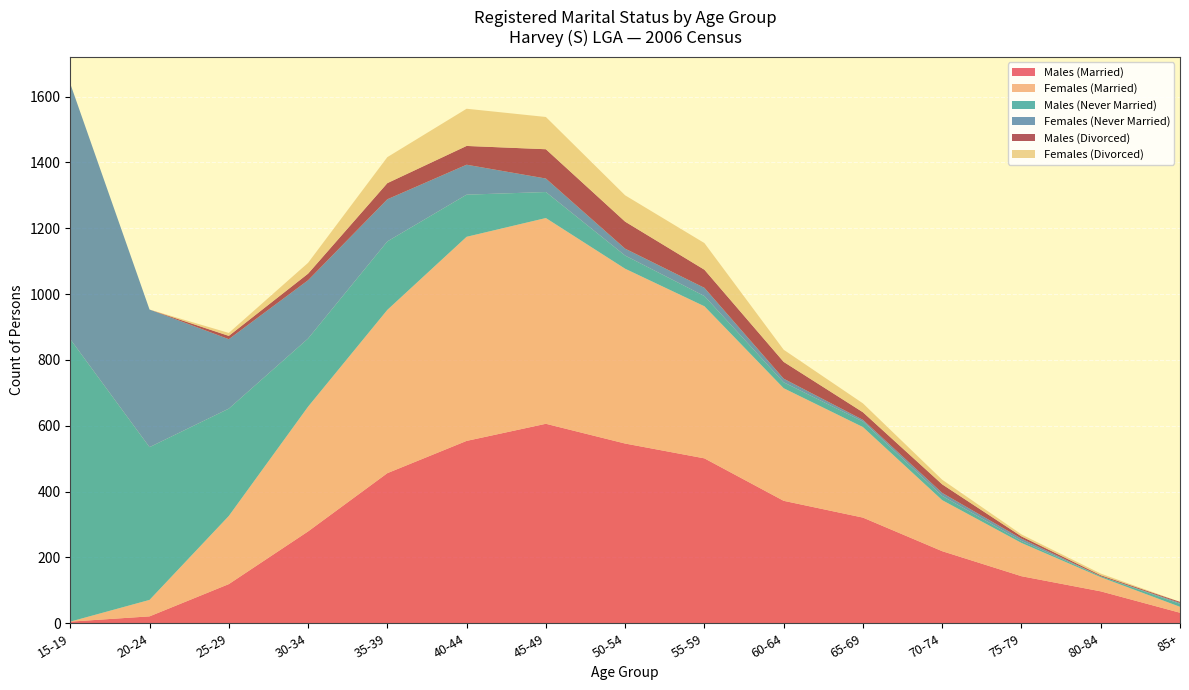

Reading left to right, transcribe all the data shown in this chart.

Males (Married): 5	21	119	279	456	554	606	546	501	372	321	219	143	97	32
Females (Married): 0	50	207	379	496	620	625	531	462	342	275	155	101	43	18
Males (Never Married): 858	464	326	207	208	128	79	40	31	18	17	13	6	3	9
Females (Never Married): 776	418	211	177	128	91	41	21	25	11	5	9	7	0	3
Males (Divorced): 0	0	10	20	49	57	89	82	55	51	23	26	7	3	3
Females (Divorced): 0	0	9	33	79	113	98	80	81	37	27	14	6	5	0